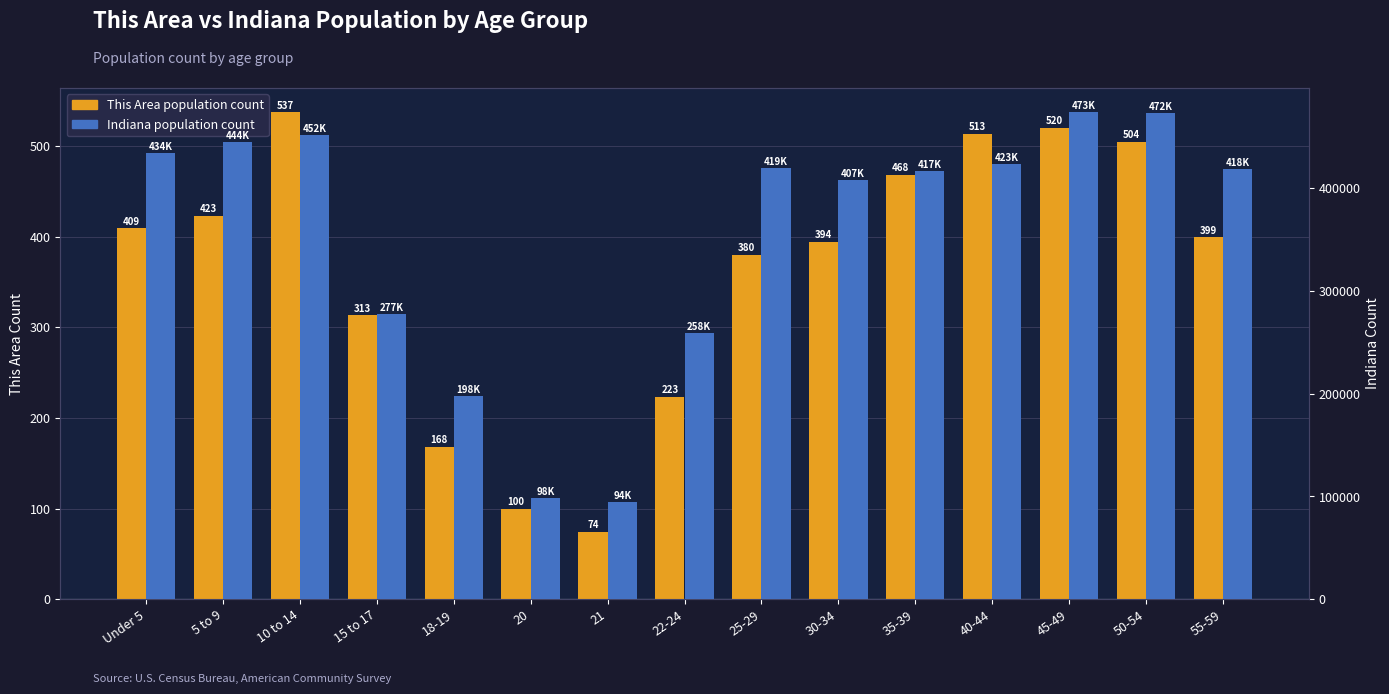

What are all the series names shown in the legend?

This Area population count, Indiana population count